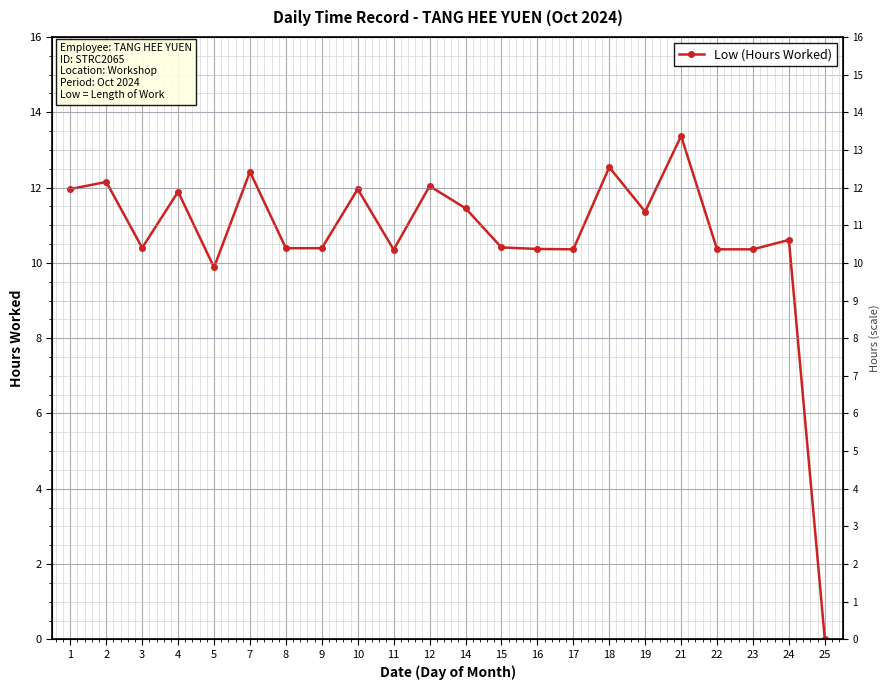

List the labels in order of value, largest first.

21, 18, 7, 2, 12, 1, 10, 4, 14, 19, 24, 15, 3, 8, 9, 16, 17, 22, 23, 11, 5, 25